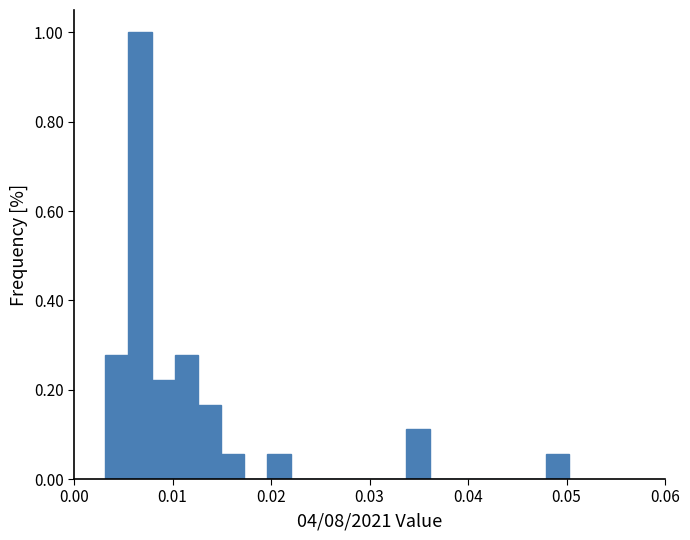

Read against the x-axis, roughly where is the centre of the tallest bar?

0.007